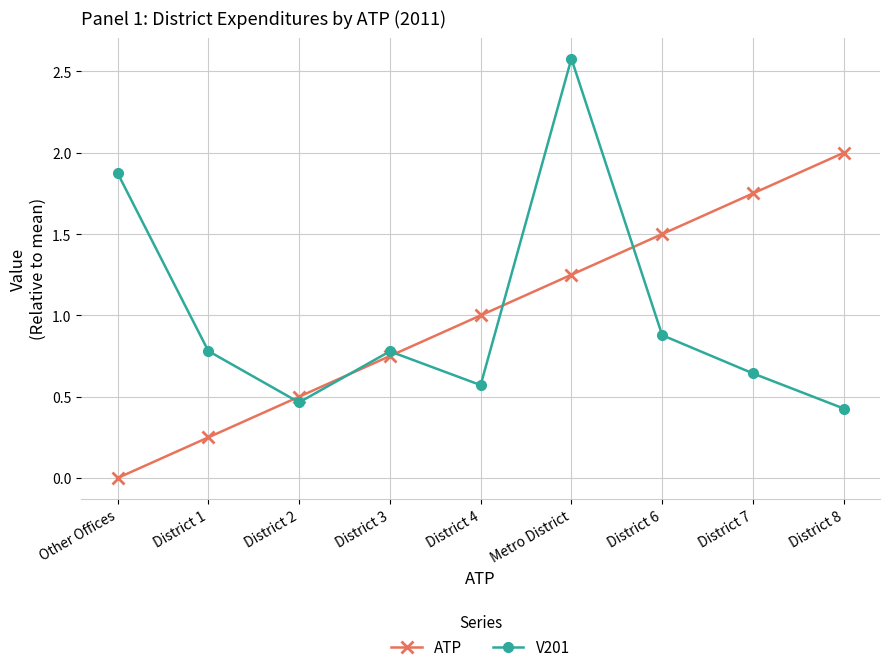

What is the total value across all series at District 4?

1.6